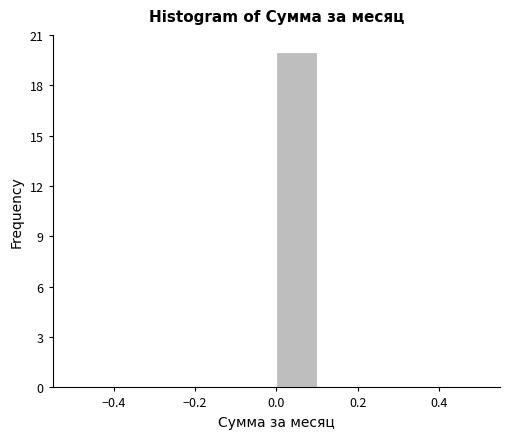

Over which range of the x-axis is the bar tallest?

0.0 to 0.1